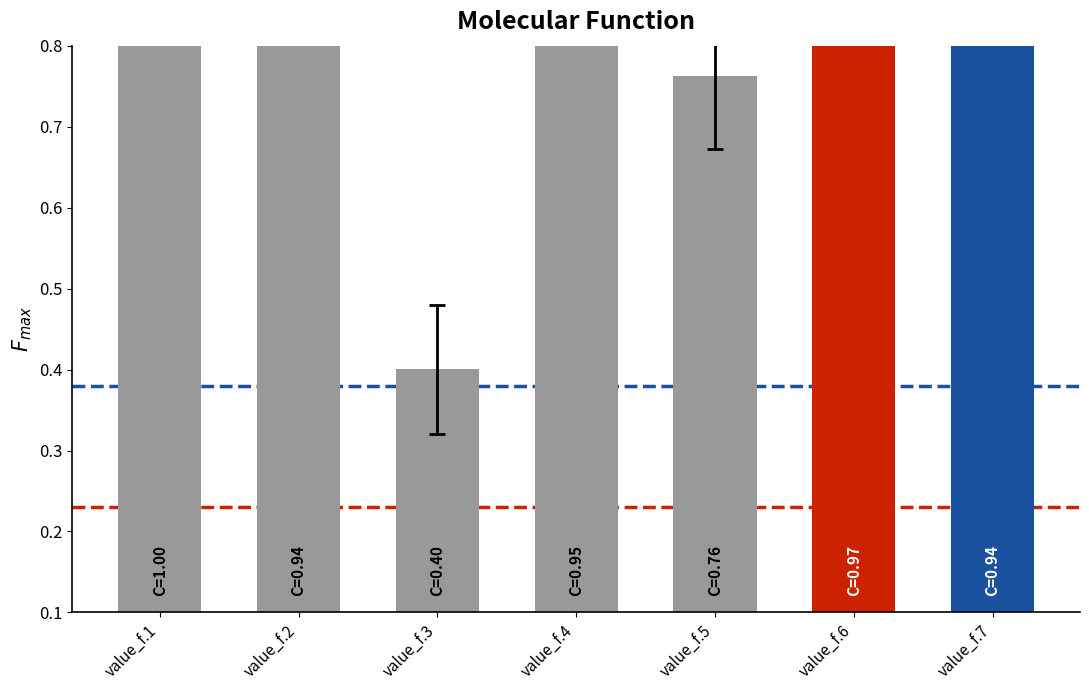

What is the sum of the values at value_f.4 and value_f.5?

1.7